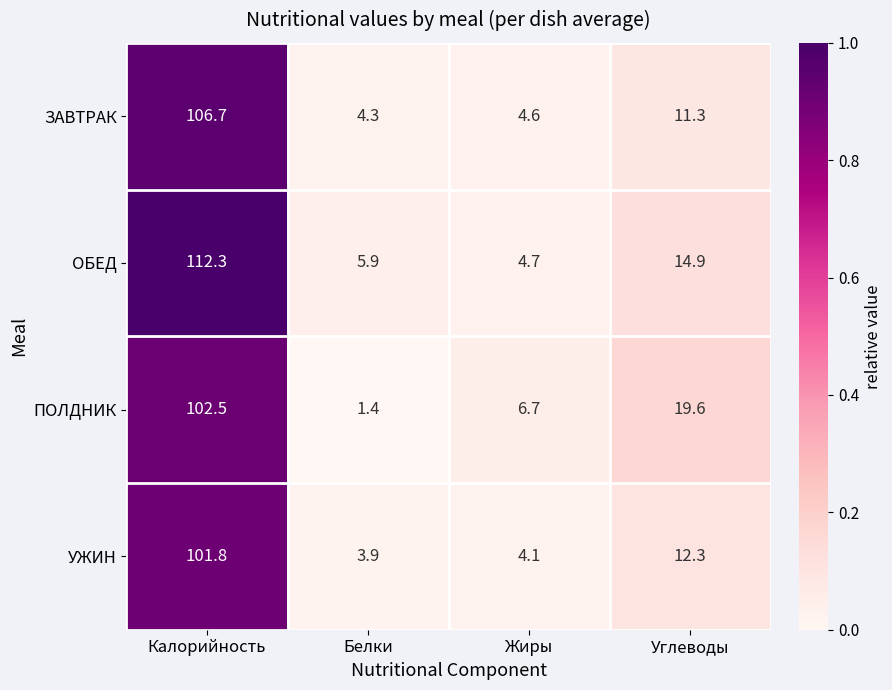

List the series in order of their overall mean, highest first.

ОБЕД, ПОЛДНИК, ЗАВТРАК, УЖИН